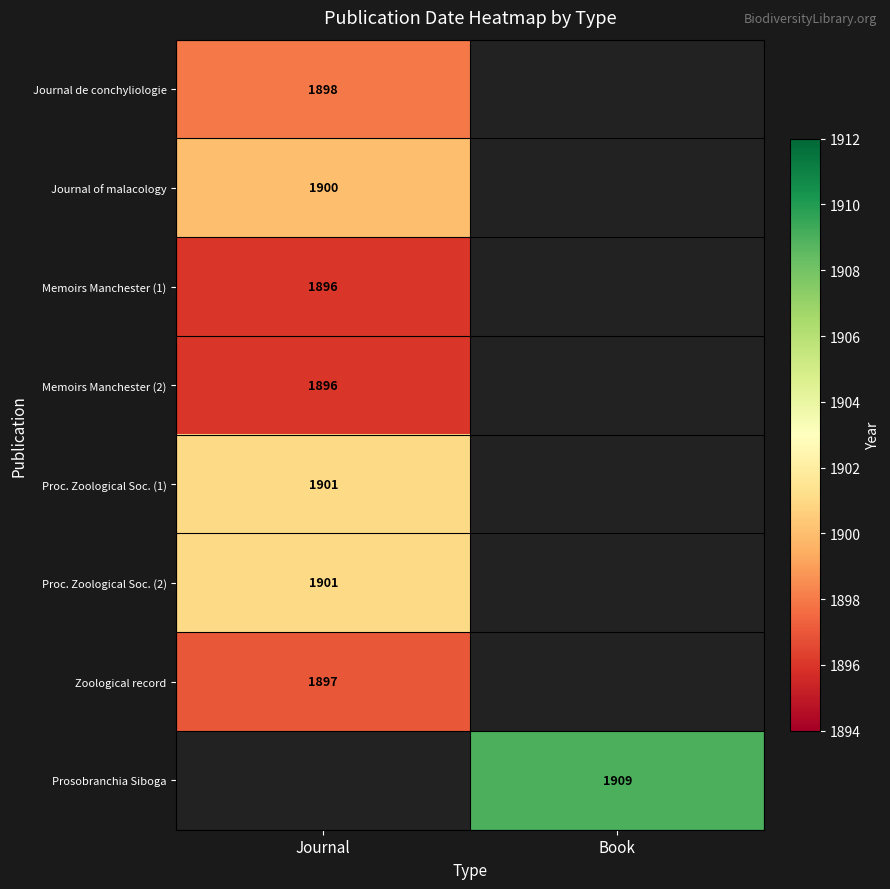

Is the value of Journal of malacology at Journal greater than the value of Memoirs Manchester (1) at Journal?

Yes